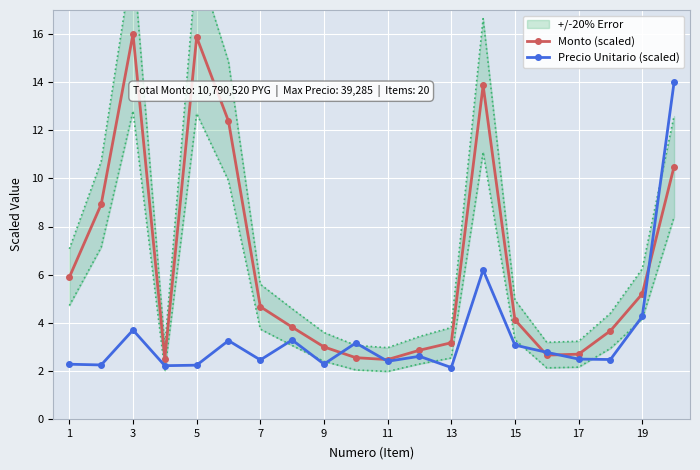

Which series has the largest total across all categories?

Monto (scaled)